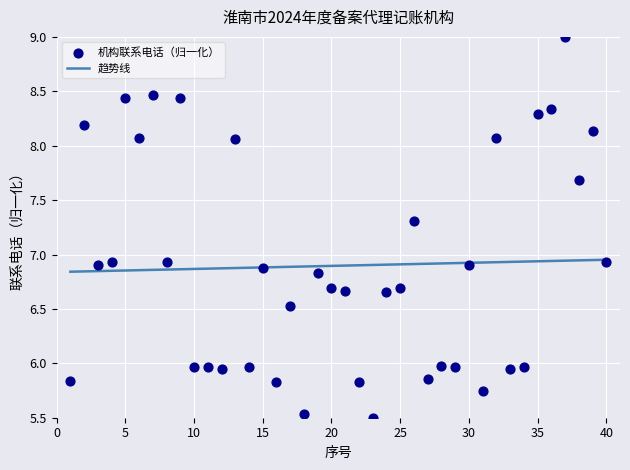

What is the range of X values (max minus min)?

39.0